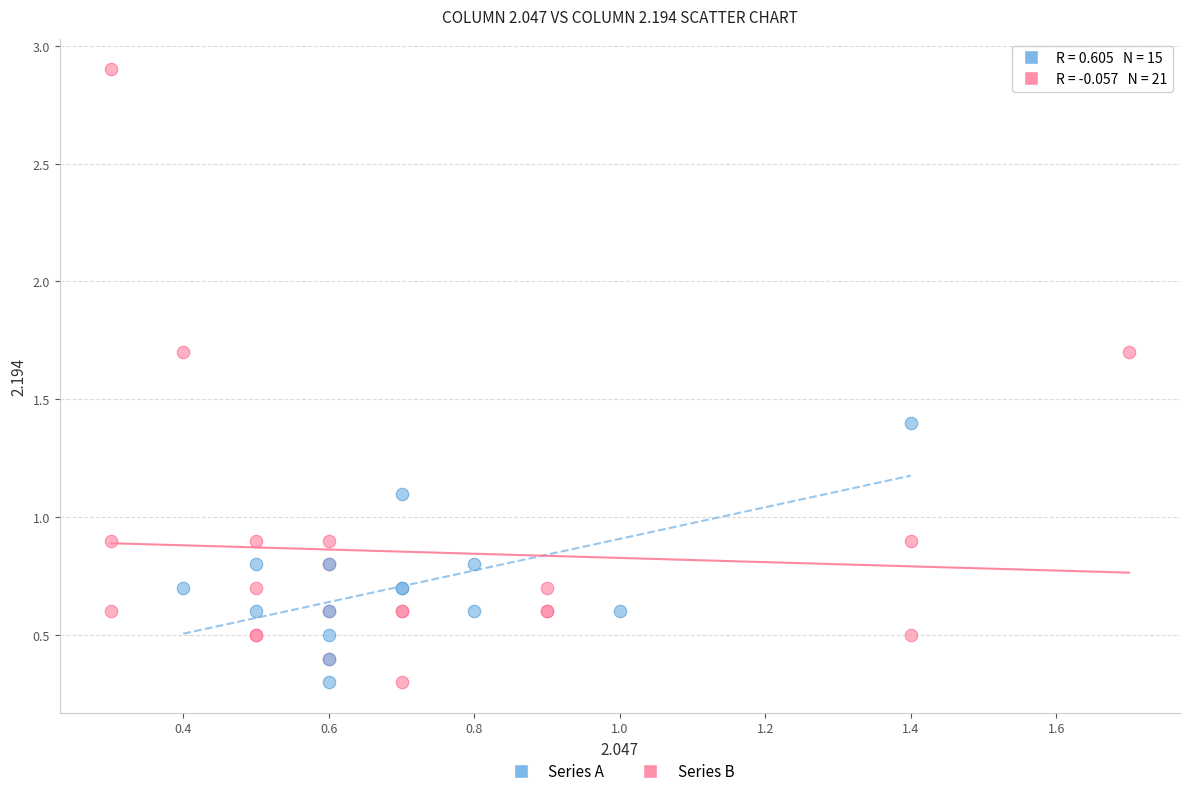

Which series has the widest spread of Y values?

Series B